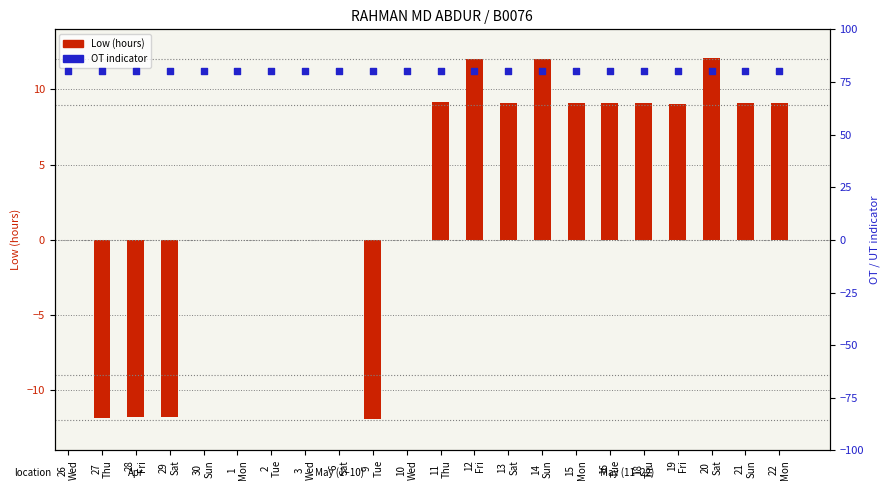

Which series contains the lowest Y value?

Low (hours)